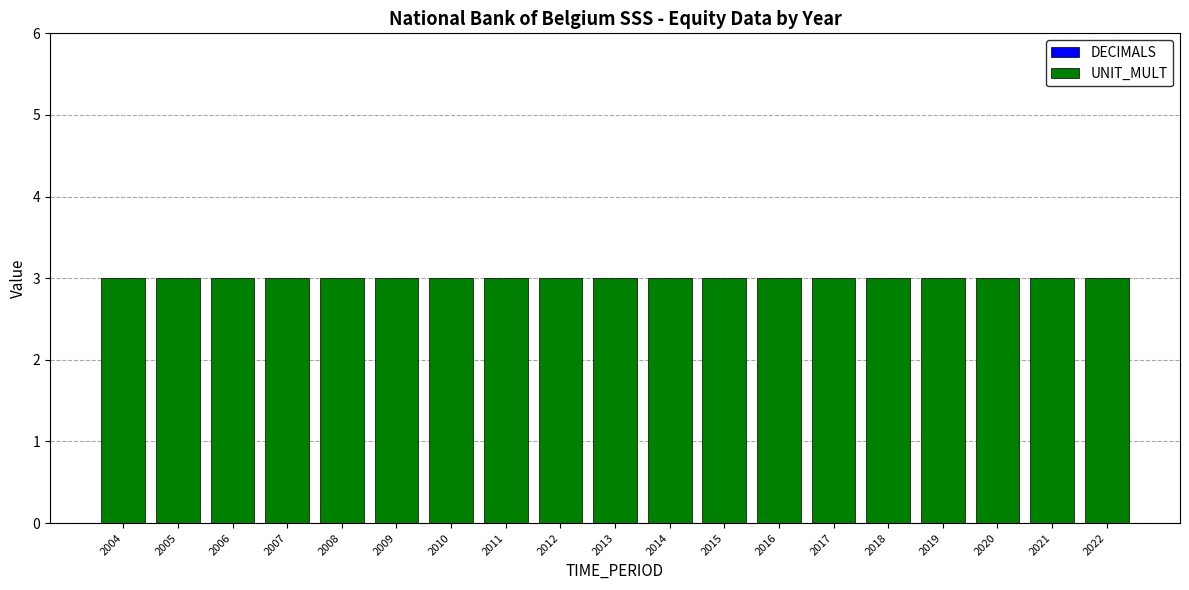

What is the approximate value of UNIT_MULT at 2004?

3